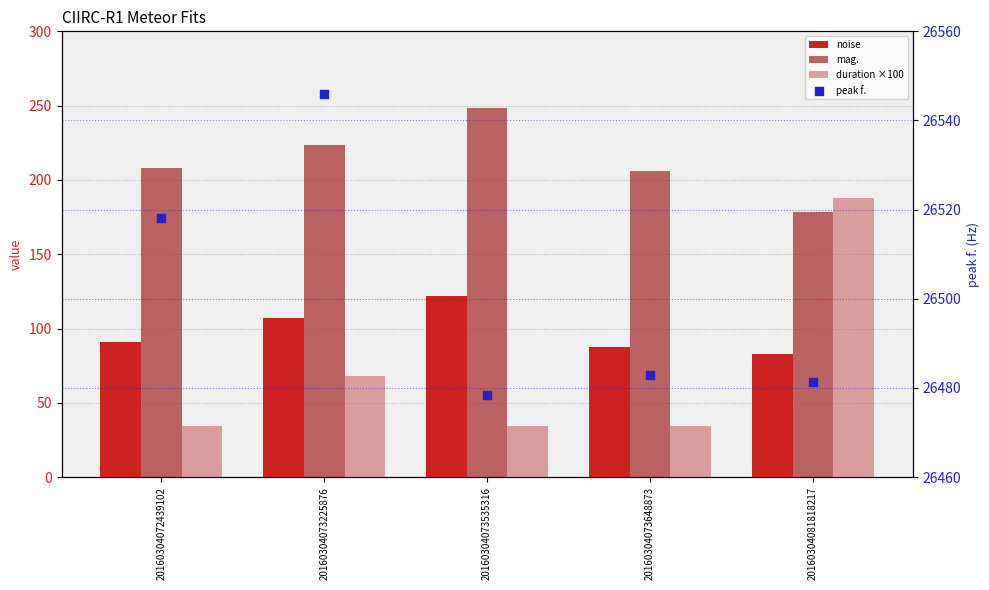

What are all the series names shown in the legend?

noise, mag., duration ×100, peak f.